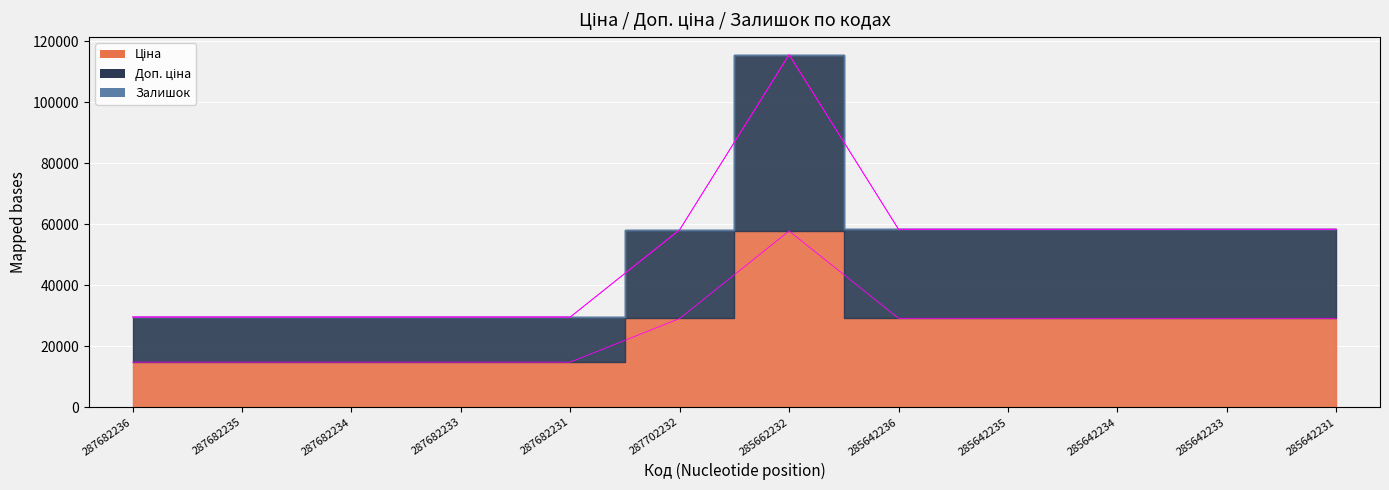

Does the chart display data point markers on the line(s)?

No